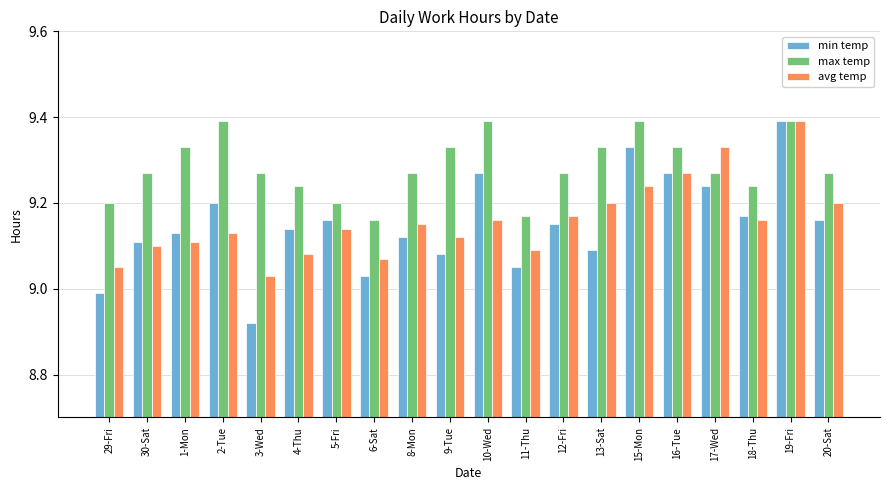

Are the bars grouped side by side (vs. stacked)?

Yes